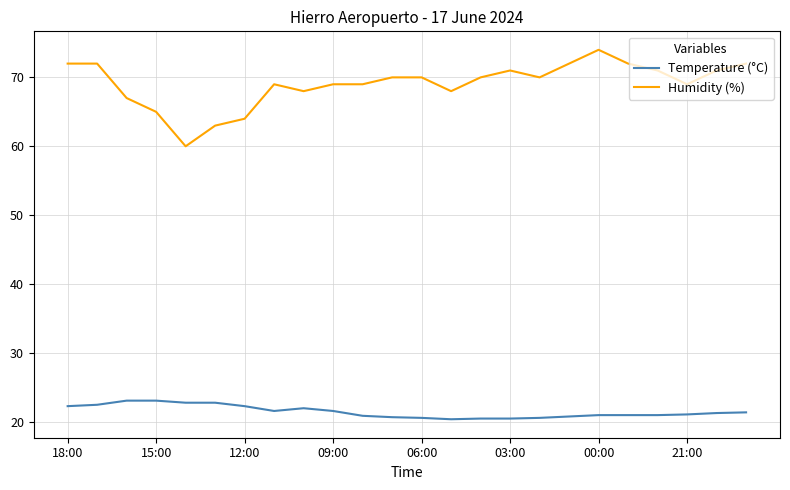

List the series in order of their overall mean, lowest first.

Temperature (°C), Humidity (%)